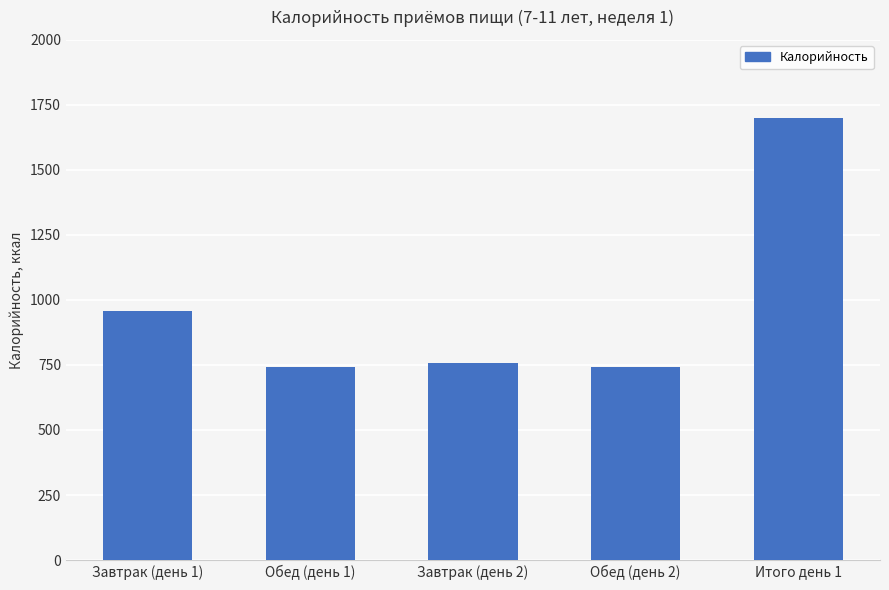

Read the value at Обед (день 2).

740.3